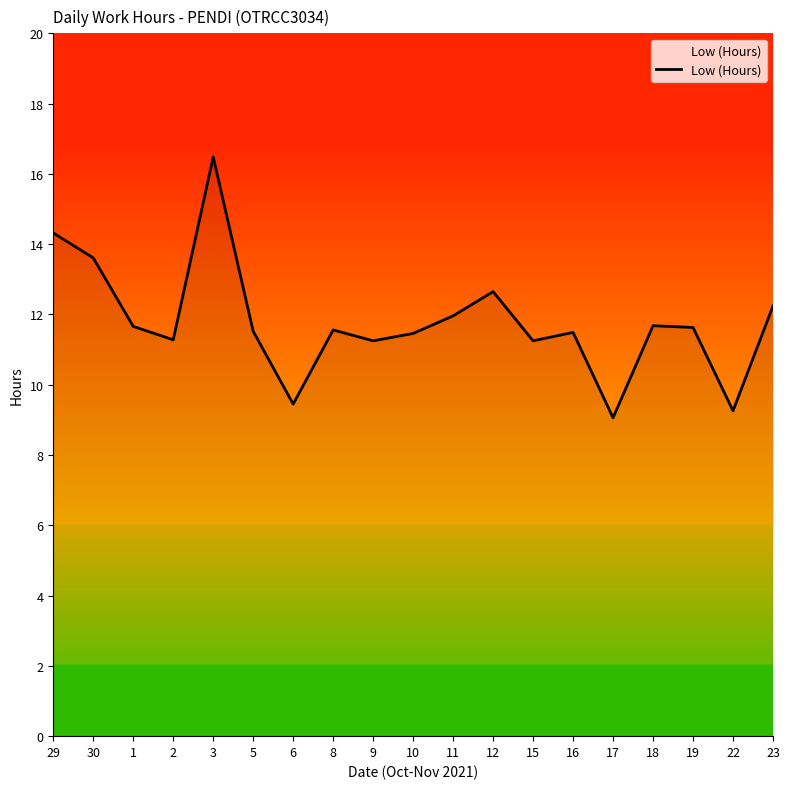

At which category does the chart reach its minimum across all series?

17